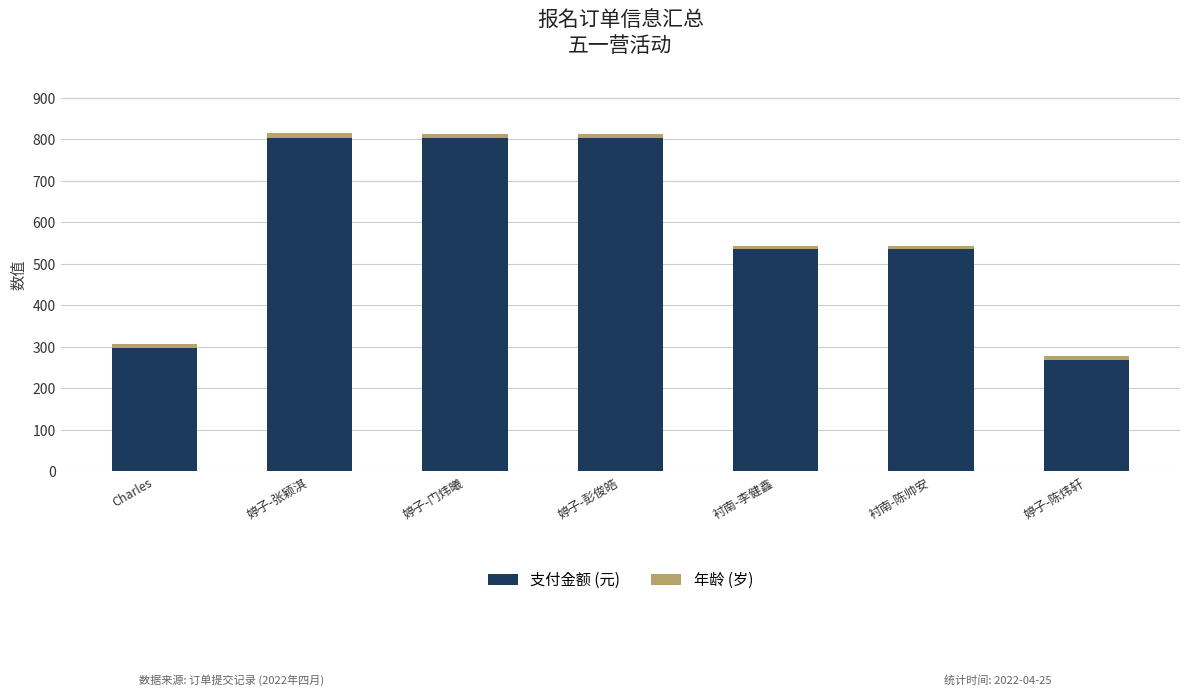

Reading left to right, list the values for the 支付金额 (元) series.

Charles=298	婷子-张颖淇=804	婷子-门炜曦=804	婷子-彭俊皓=804	衬南-李健鑫=536	衬南-陈帅安=536	婷子-陈炜轩=268